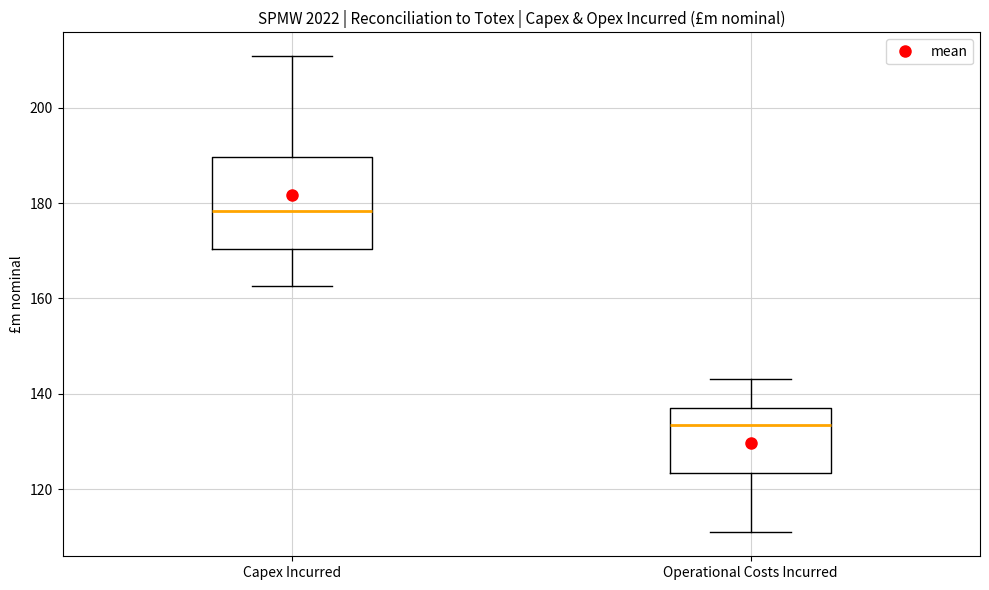

Which box is the tallest, from its lower edge to its upper edge?

Capex Incurred